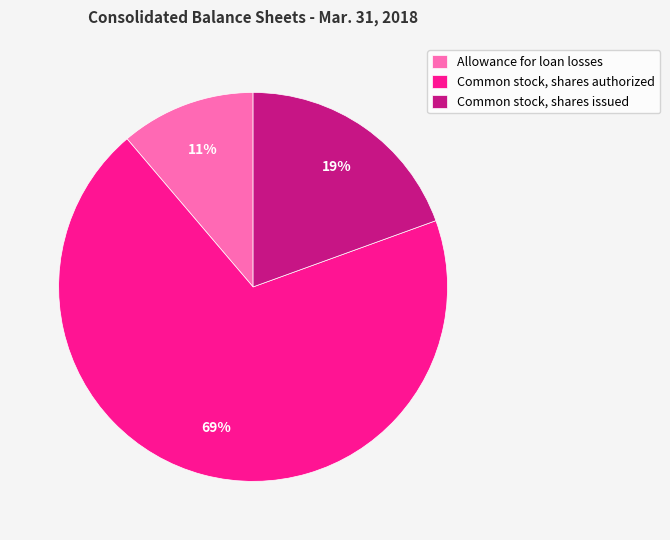

Which category accounts for the majority?

Common stock, shares authorized